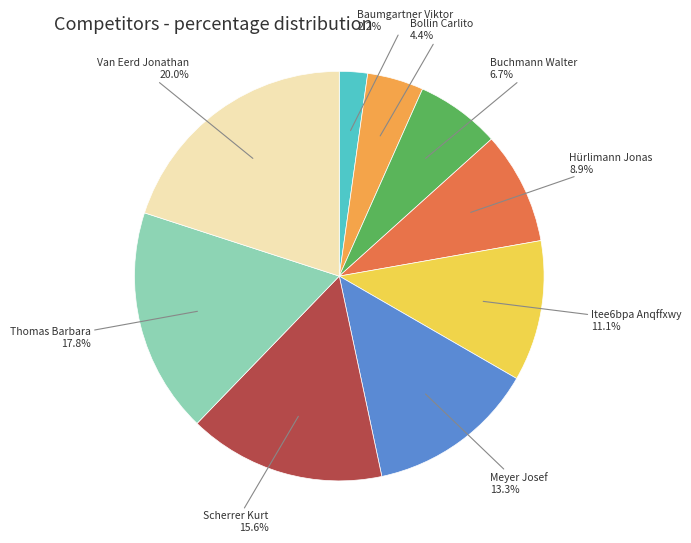

How many slices are in this pie chart?

9